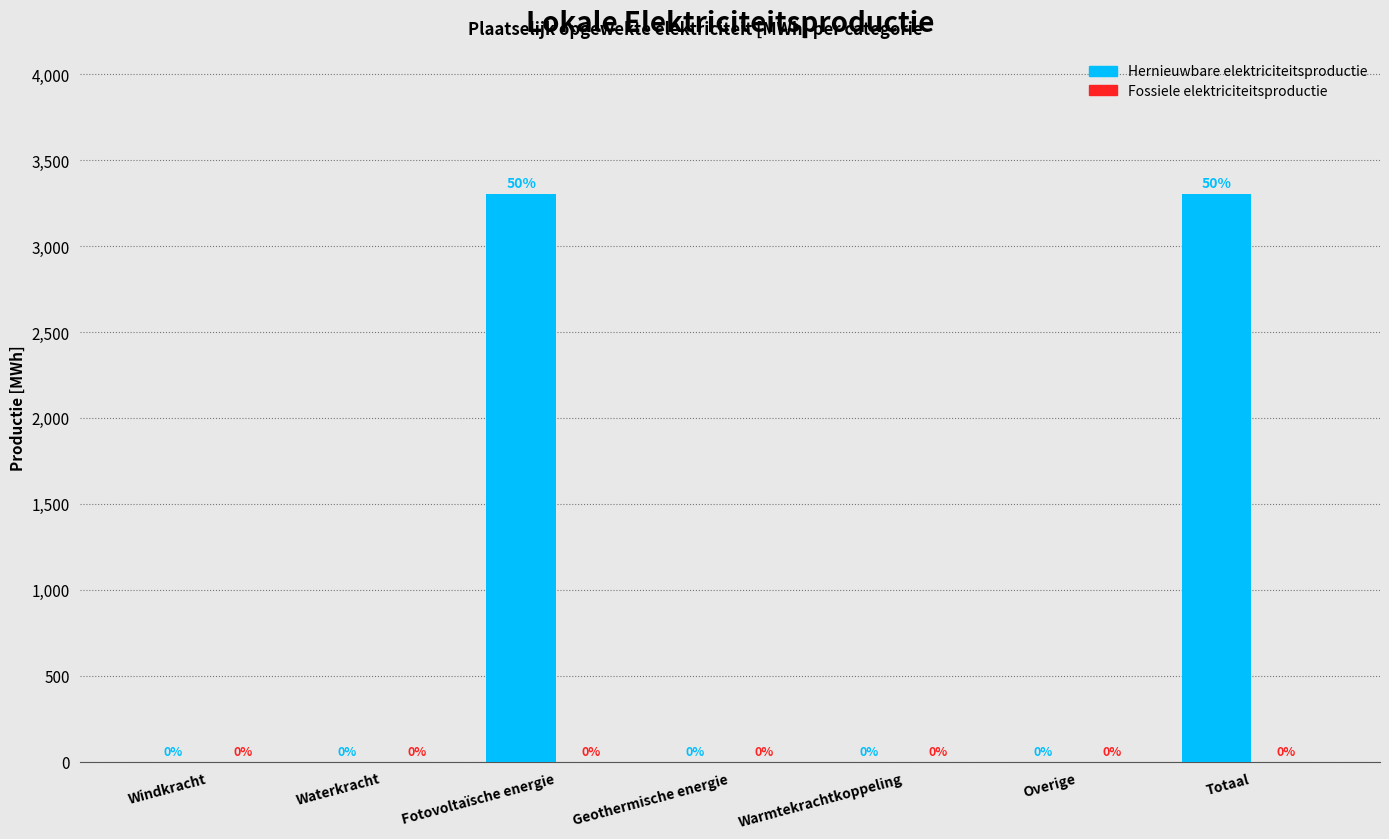

Which has a higher value, Totaal or Overige?

Totaal